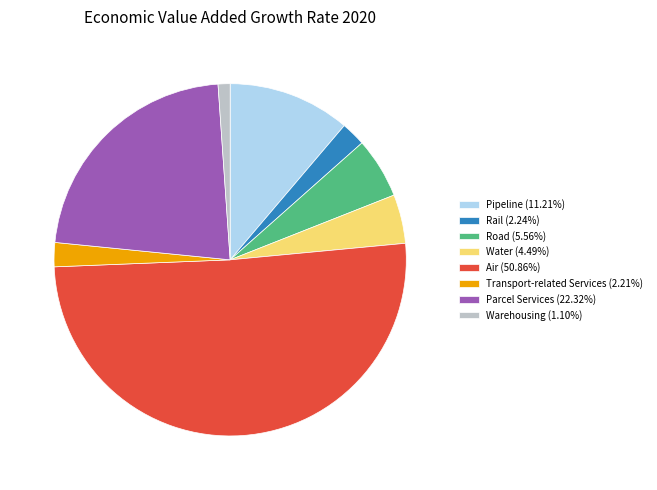

Is there a majority slice in this chart?

Yes